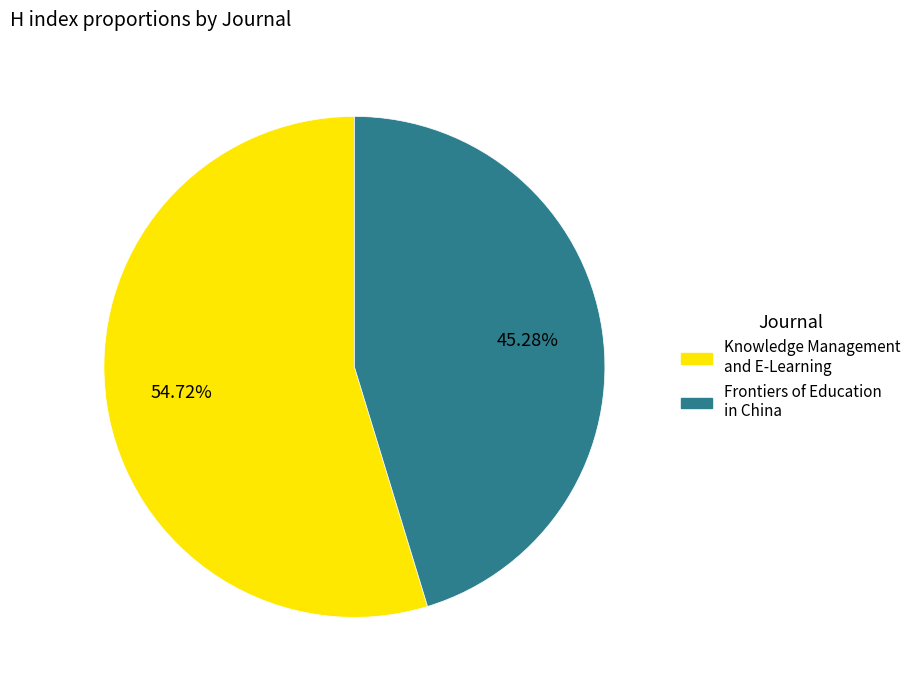

The Frontiers of Education in China slice represents 45% of the pie. True or false?

True